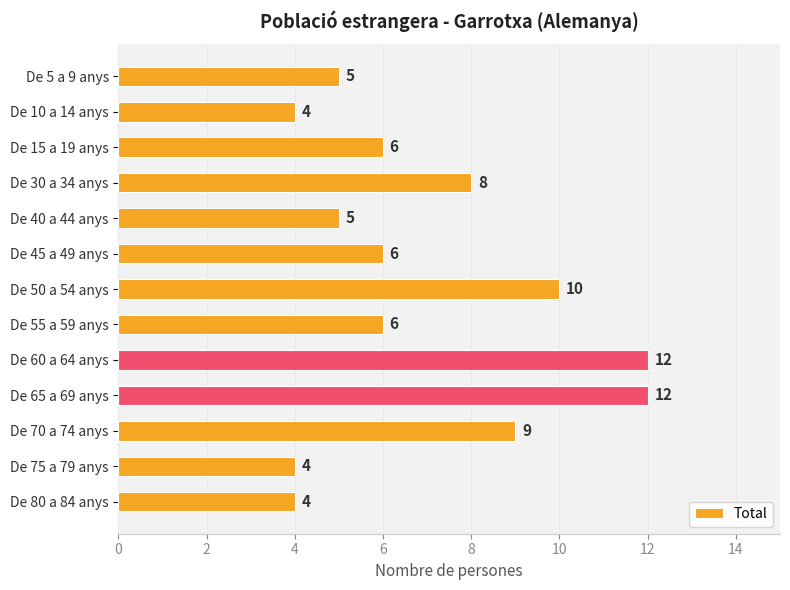

Reading top to bottom, extract all data points from this chart.

5	4	6	8	5	6	10	6	12	12	9	4	4